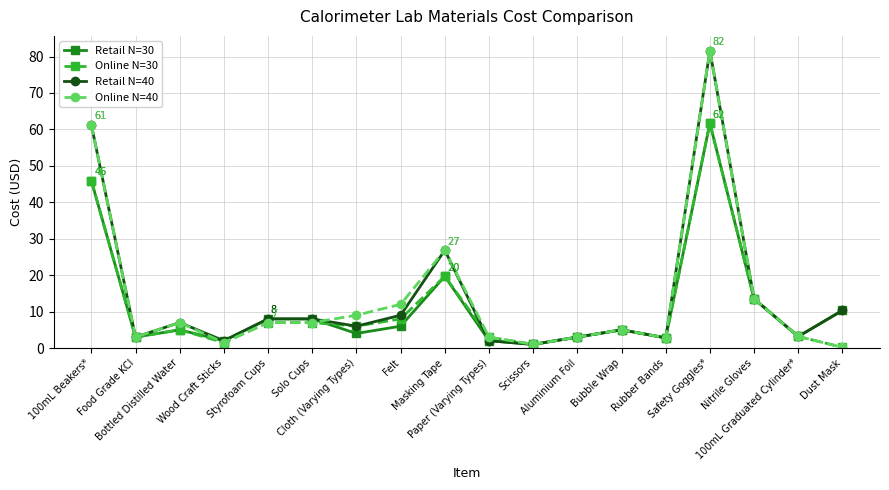

What is the label of the 3rd point from the right?

Nitrile Gloves